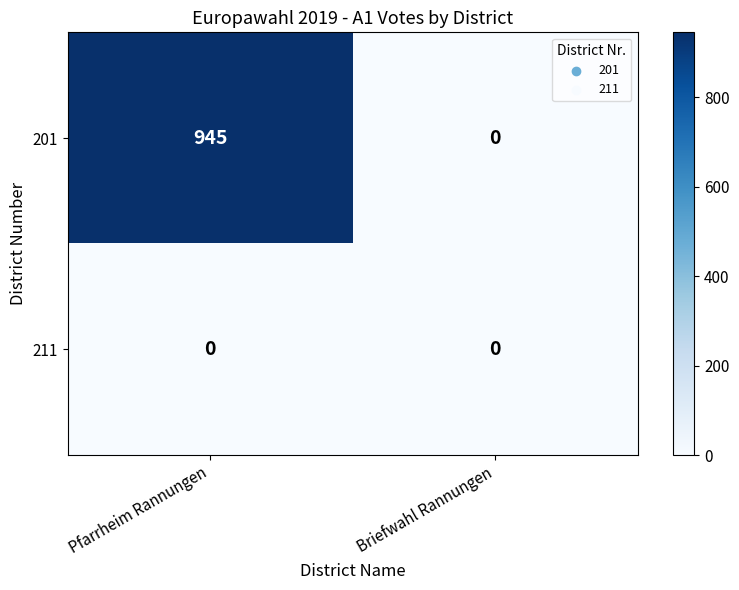

Which series has the largest range (max minus min)?

201